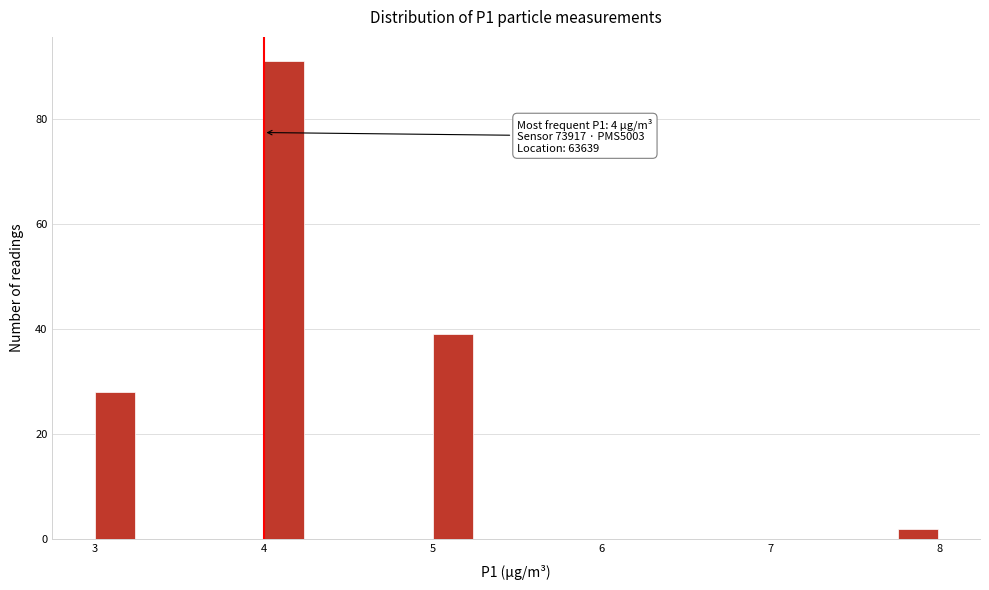

Around what value on the x-axis is the tallest bar? Give the approximate position of its centre, as read against the axis.

4.1